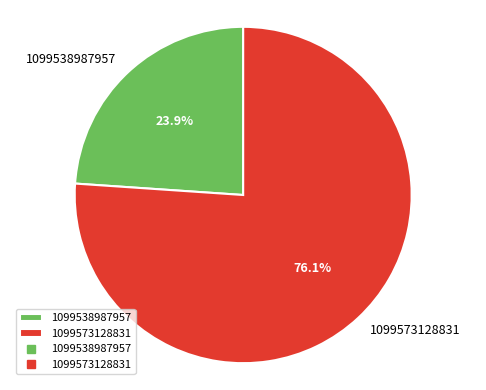

What portion of the pie excludes 1099538987957?

76.1%